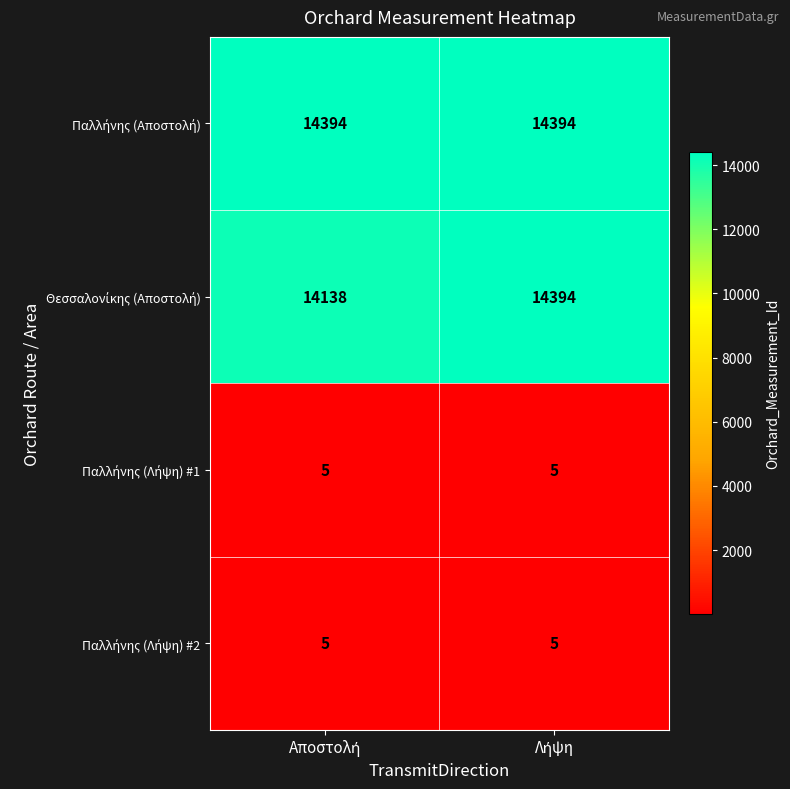

What is the minimum value shown in the chart?

5